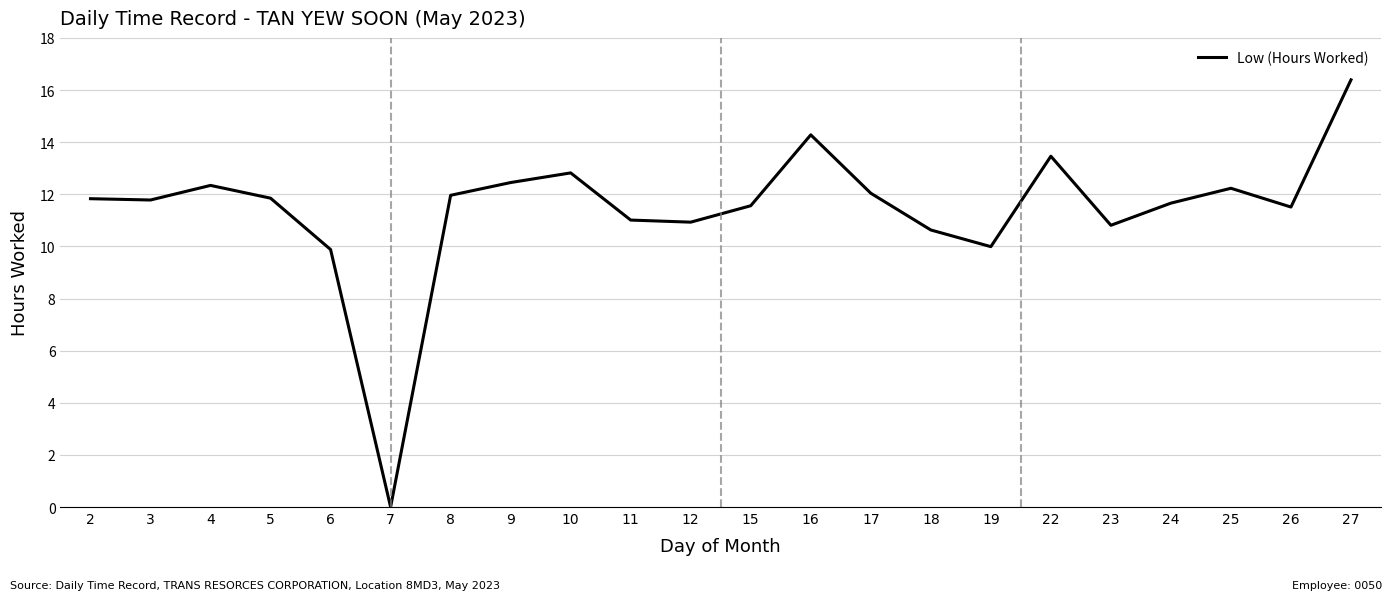

Count the number of categories in the chart.

22